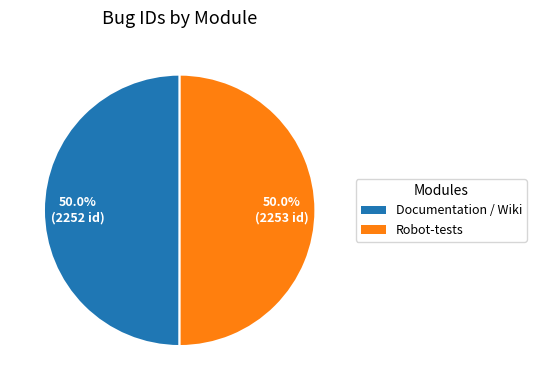

What percentage is the Documentation / Wiki slice, to the nearest percent?

50%